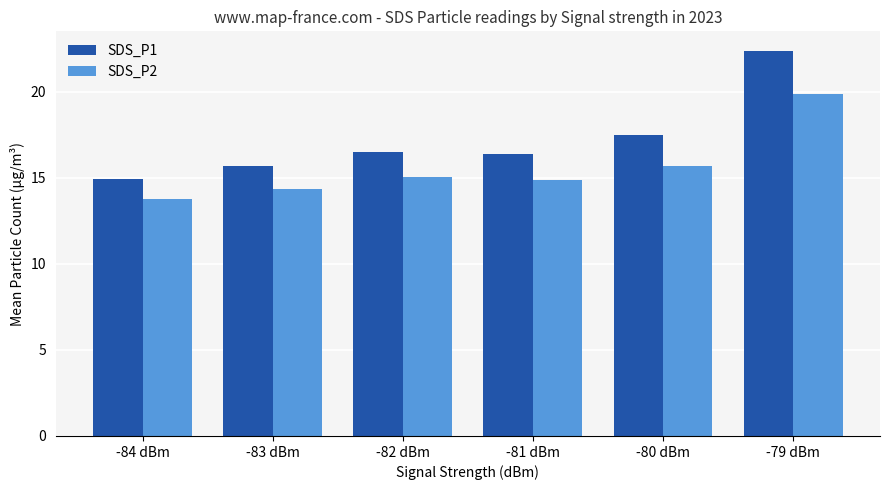

List the series in order of their overall mean, highest first.

SDS_P1, SDS_P2